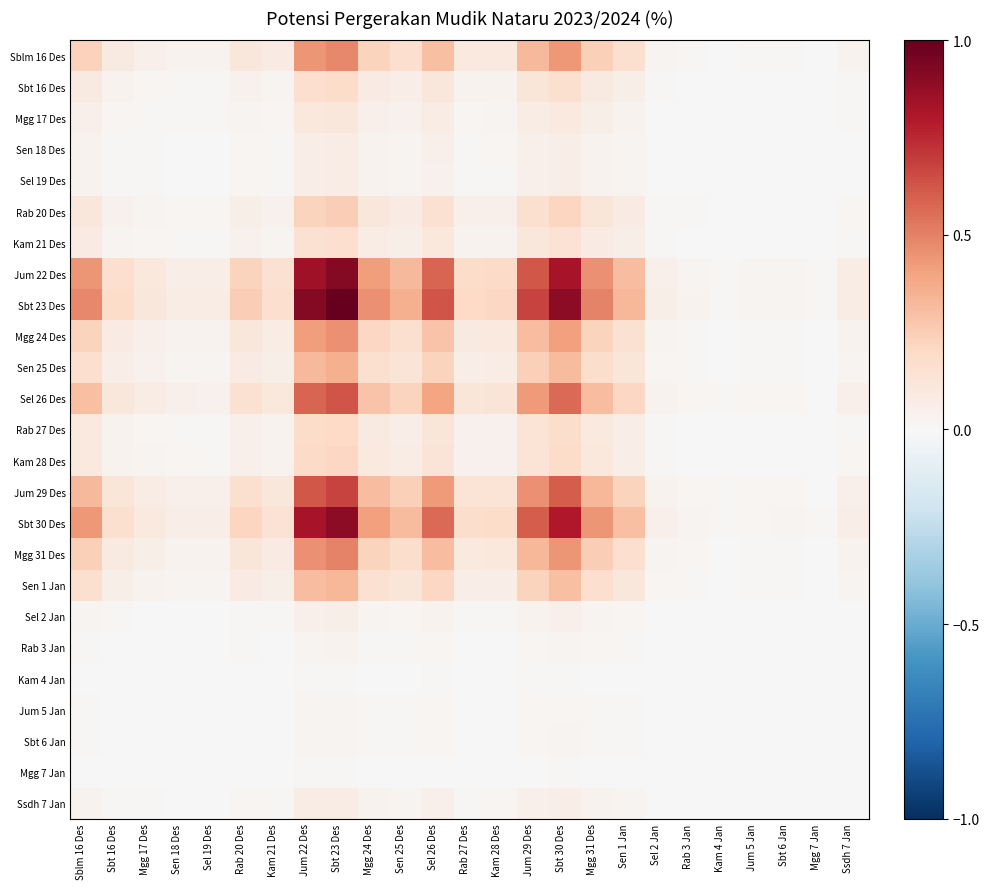

At Sblm 16 Des, list the series in order from largest to smallest.

Sbt 23 Des, Jum 22 Des, Sbt 30 Des, Jum 29 Des, Sel 26 Des, Mgg 31 Des, Sblm 16 Des, Mgg 24 Des, Sen 25 Des, Sen 1 Jan, Rab 20 Des, Kam 28 Des, Rab 27 Des, Sbt 16 Des, Kam 21 Des, Mgg 17 Des, Ssdh 7 Jan, Sen 18 Des, Sel 19 Des, Sel 2 Jan, Rab 3 Jan, Sbt 6 Jan, Jum 5 Jan, Kam 4 Jan, Mgg 7 Jan